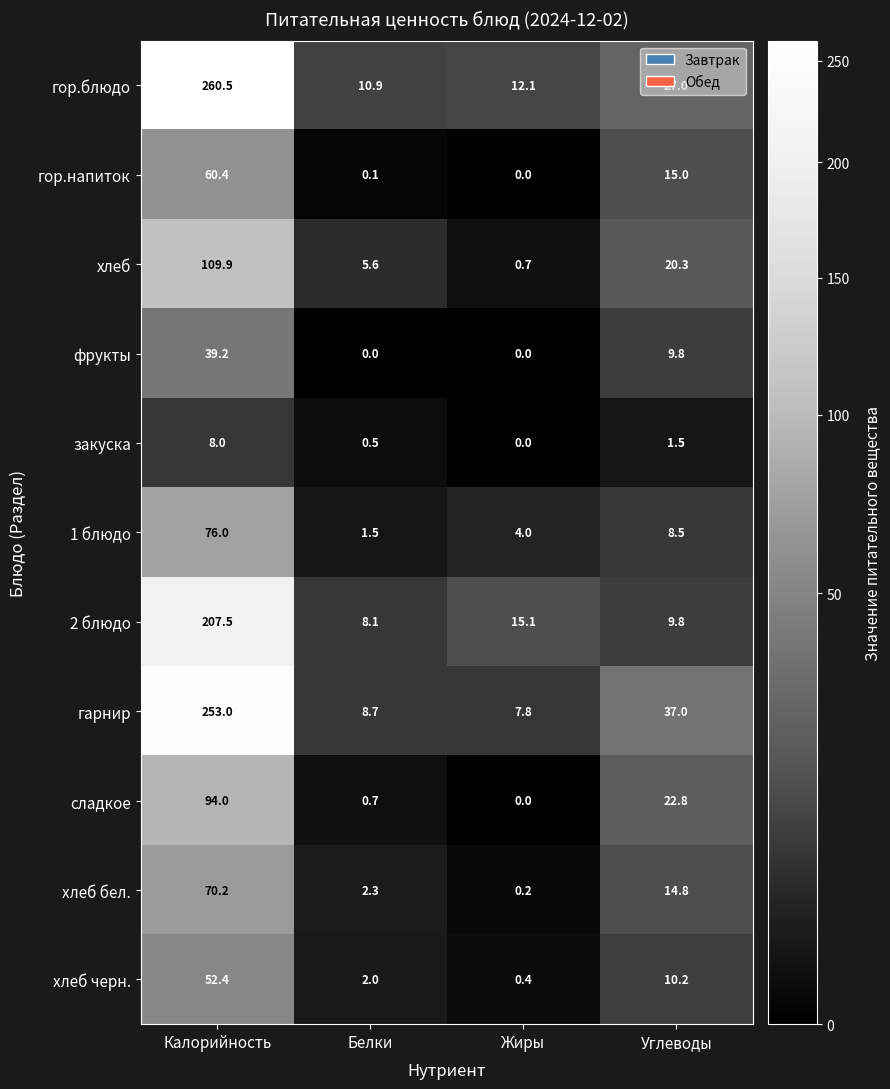

Which series changed the most between Белки and Углеводы?

гарнир